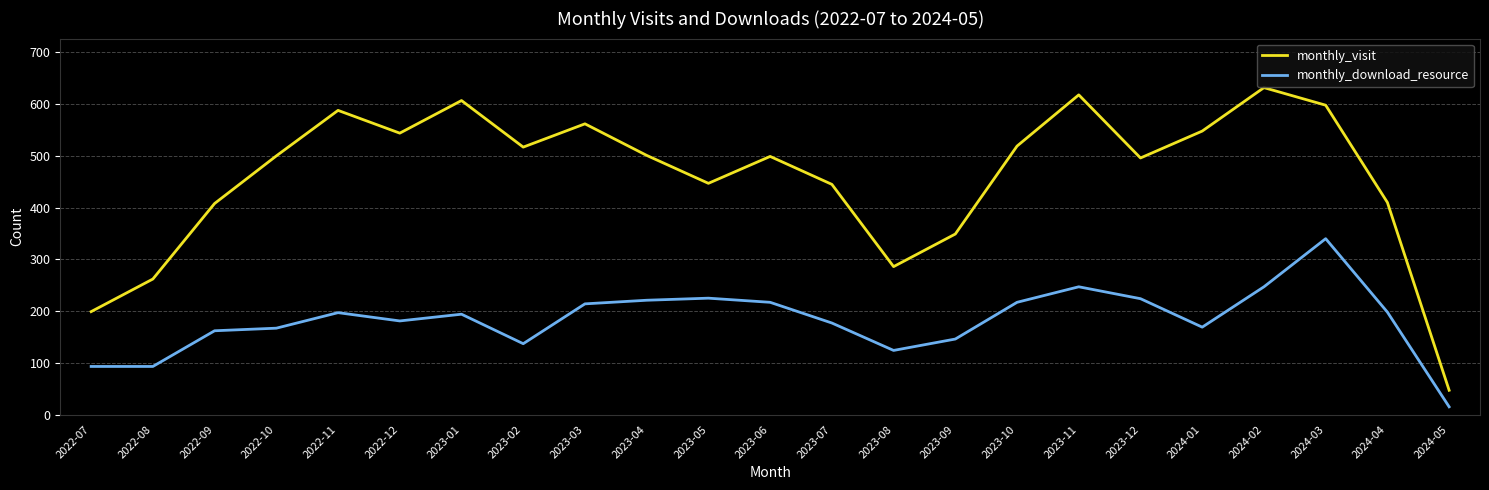

True or false: monthly_download_resource and monthly_visit cross at least once.

False